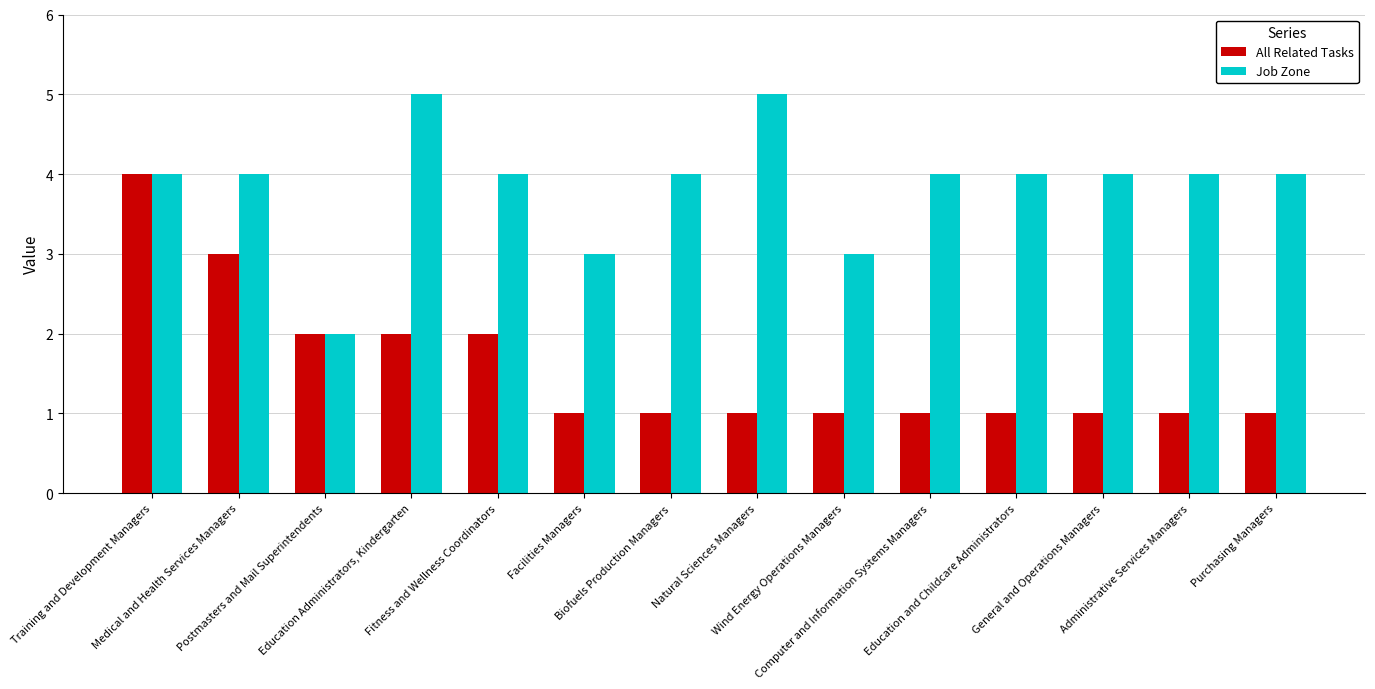

What are all the series names shown in the legend?

All Related Tasks, Job Zone